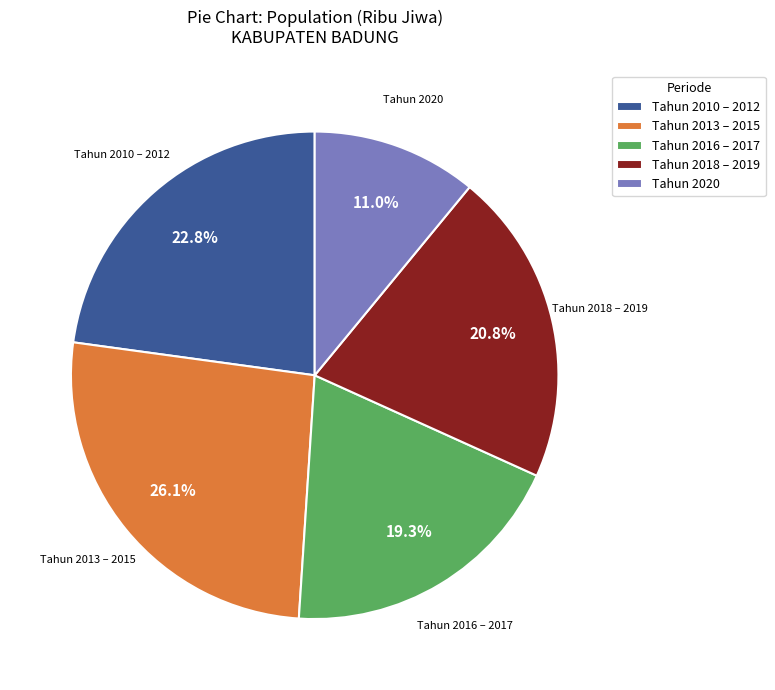

Rank the categories by value from lowest to highest.

Tahun 2020, Tahun 2016 – 2017, Tahun 2018 – 2019, Tahun 2010 – 2012, Tahun 2013 – 2015